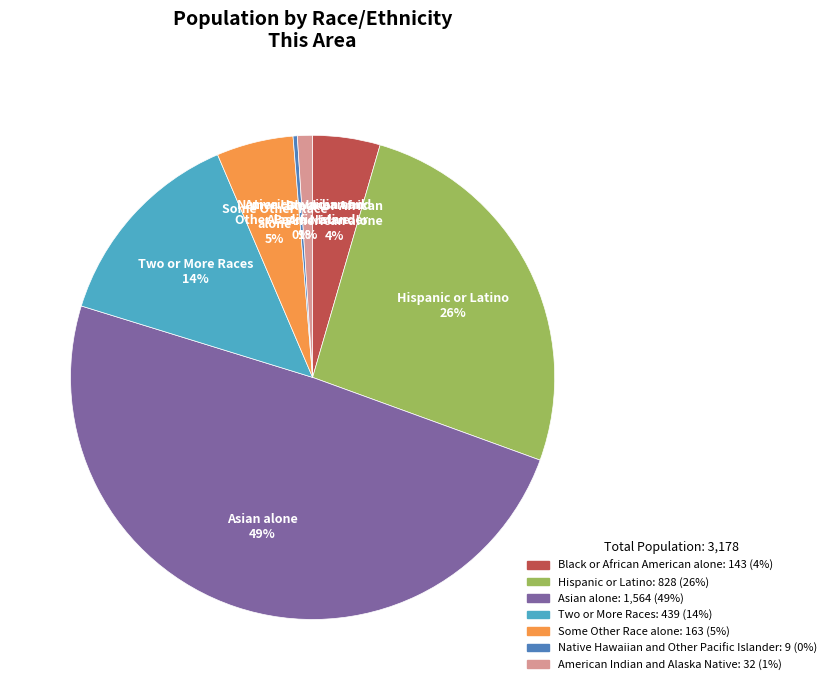

Count the number of slices in the pie.

7